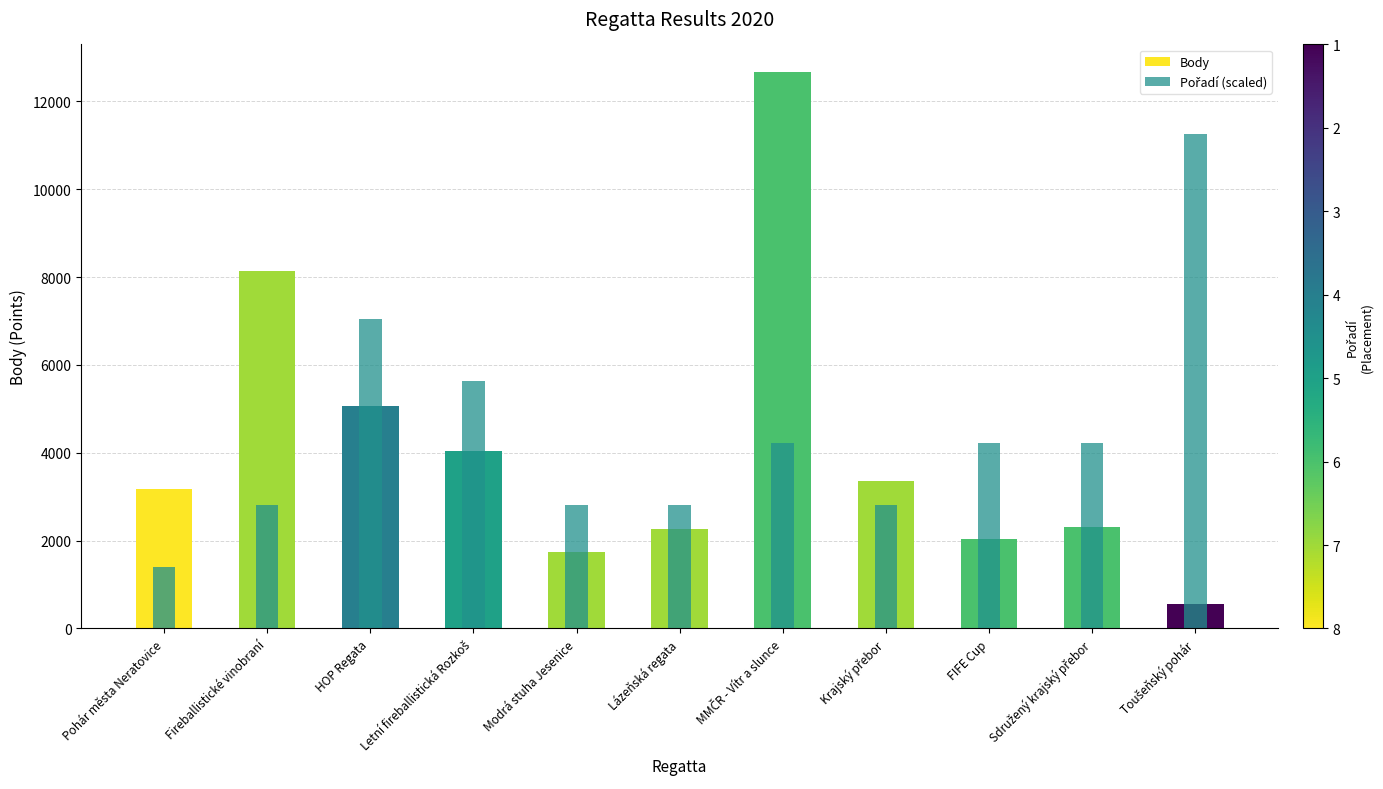

Between Modrá stuha Jesenice and Pohár města Neratovice, which is larger?

Pohár města Neratovice